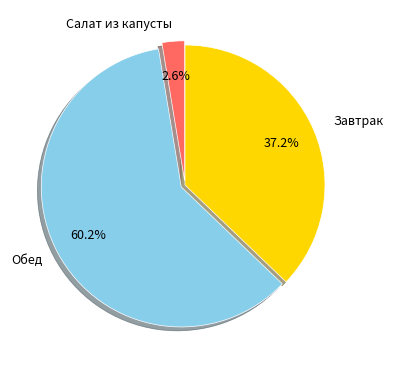

Rank the categories by value from highest to lowest.

Обед, Завтрак, Салат из капусты